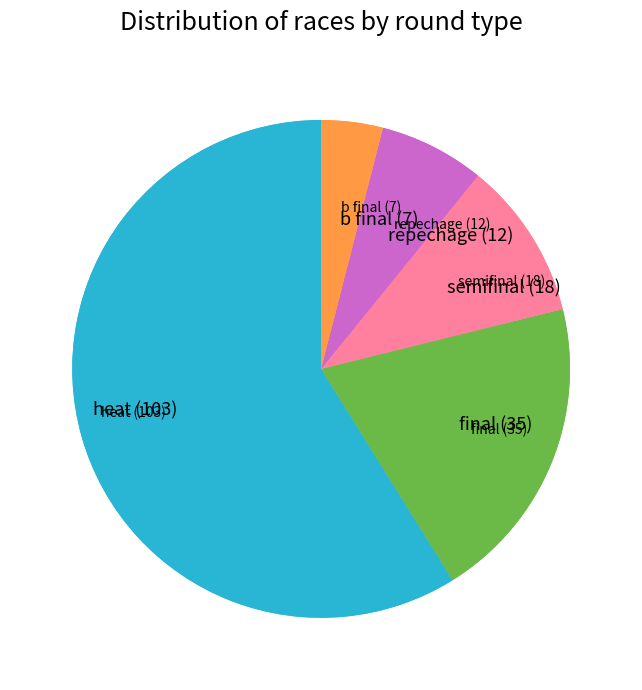

Count the number of slices in the pie.

11